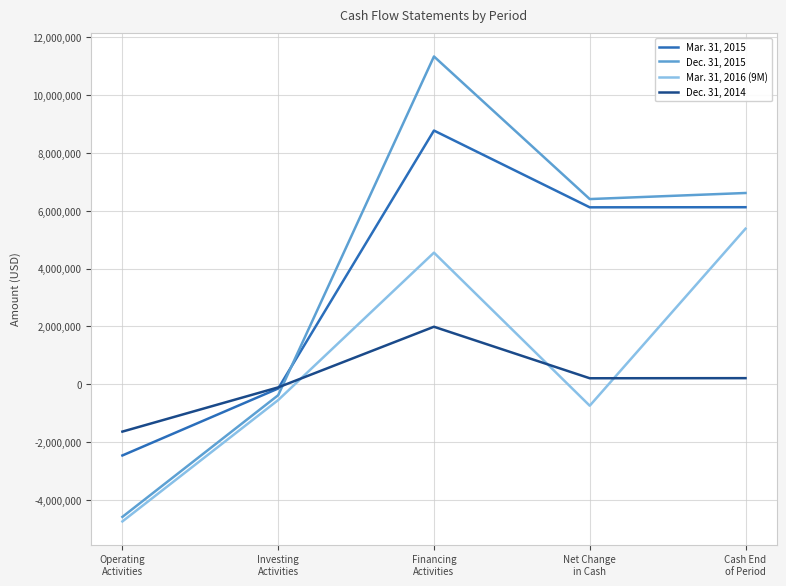

What is the smallest value displayed?

-4747836